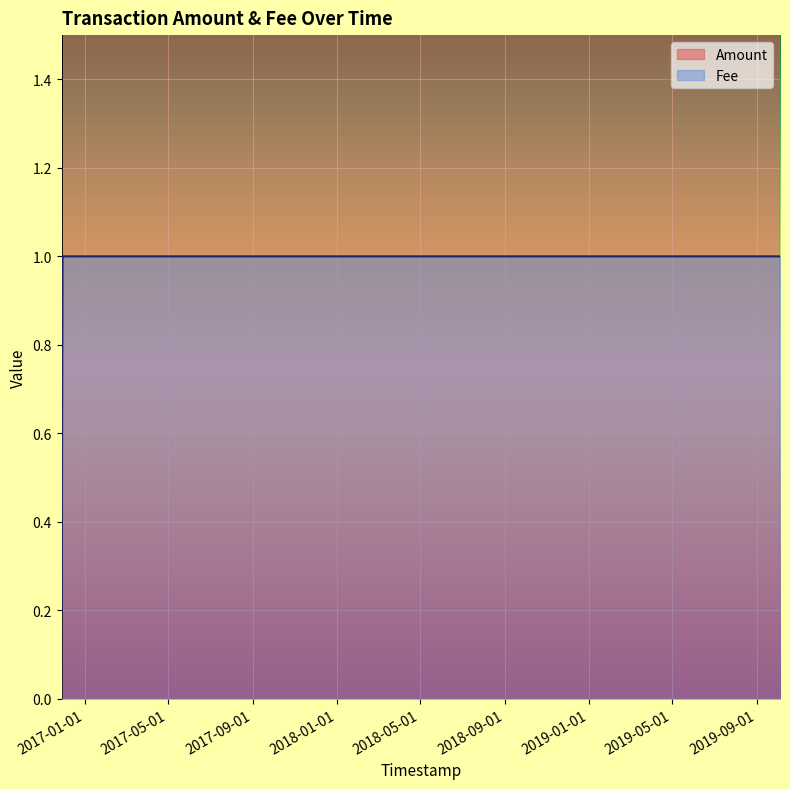

True or false: Fee has more than 1 interior local peaks.

False